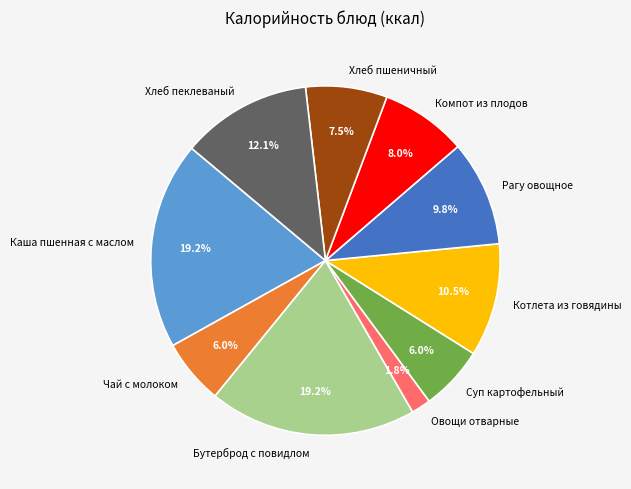

Approximately how many times larger is the value at Суп картофельный compared to Хлеб пеклеваный?

0.5